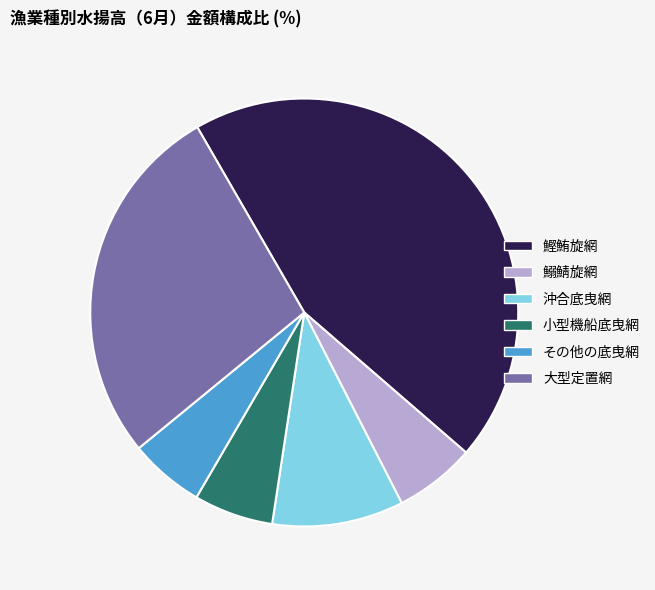

Is it true that その他の底曳網 is 1% of the pie?

False